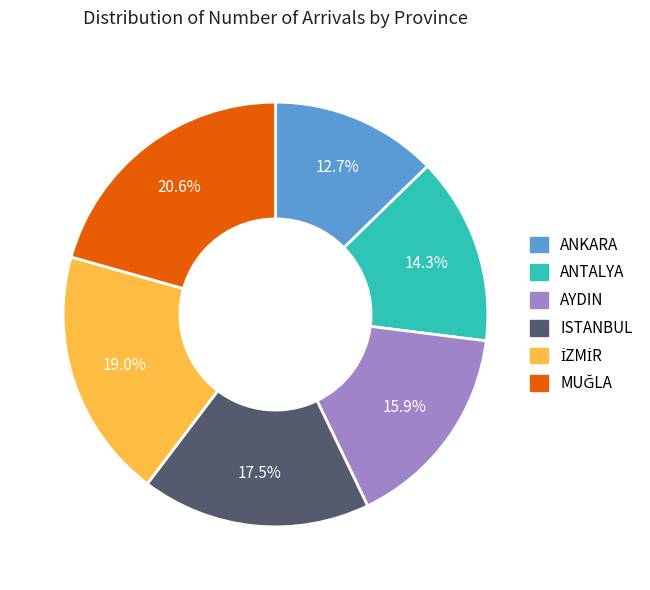

How many segments does this pie chart have?

6